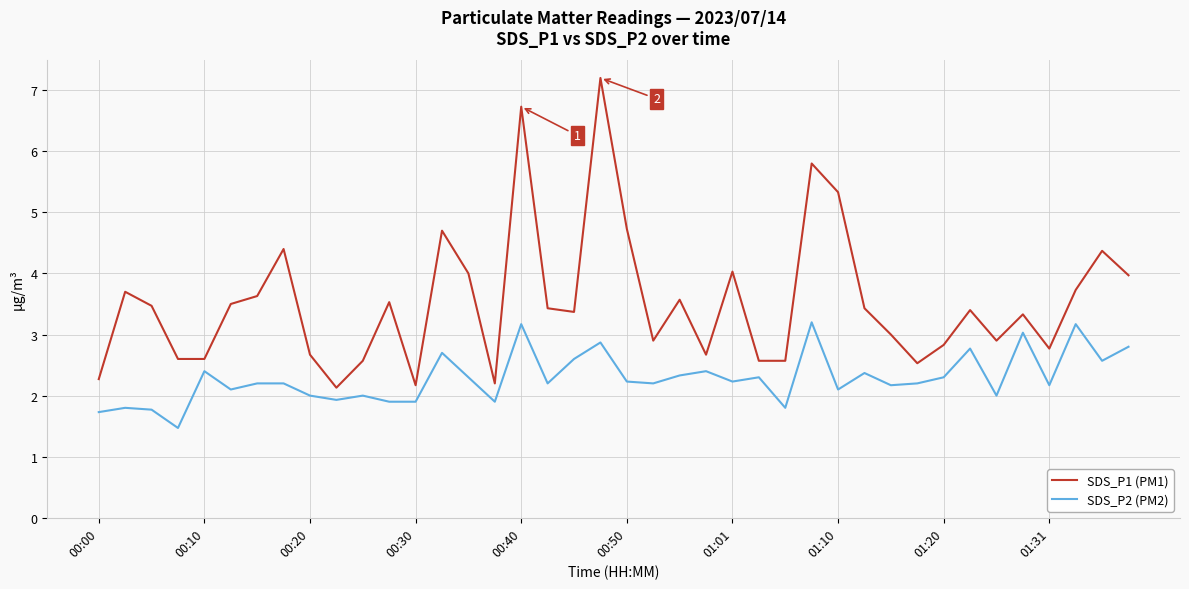

True or false: SDS_P2 (PM2) and SDS_P1 (PM1) intersect in this chart.

False